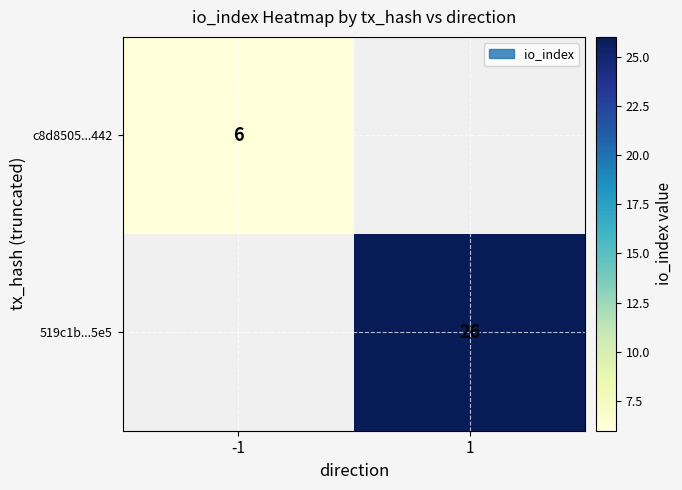

Is it true that c8d8505...442 equals 6 at -1?

True